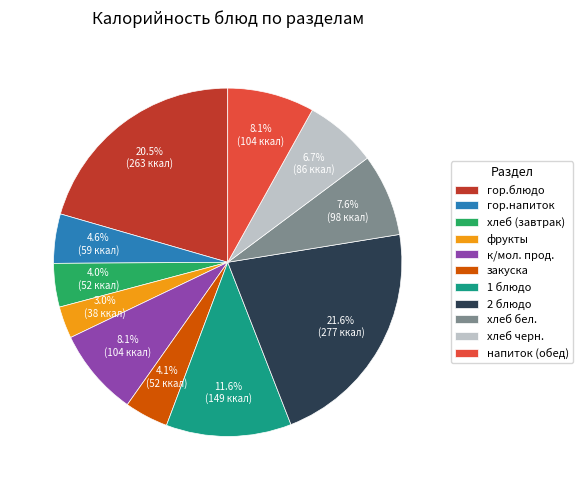

Is хлеб черн. the majority of the pie?

No